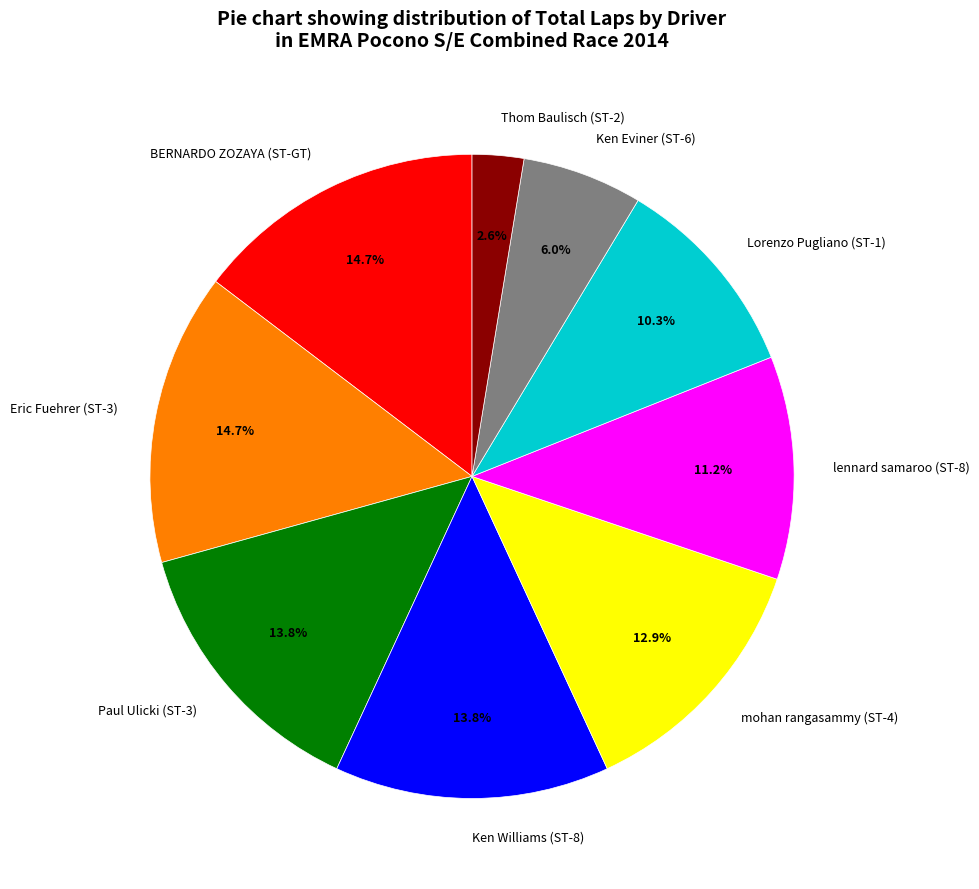

How many segments does this pie chart have?

9